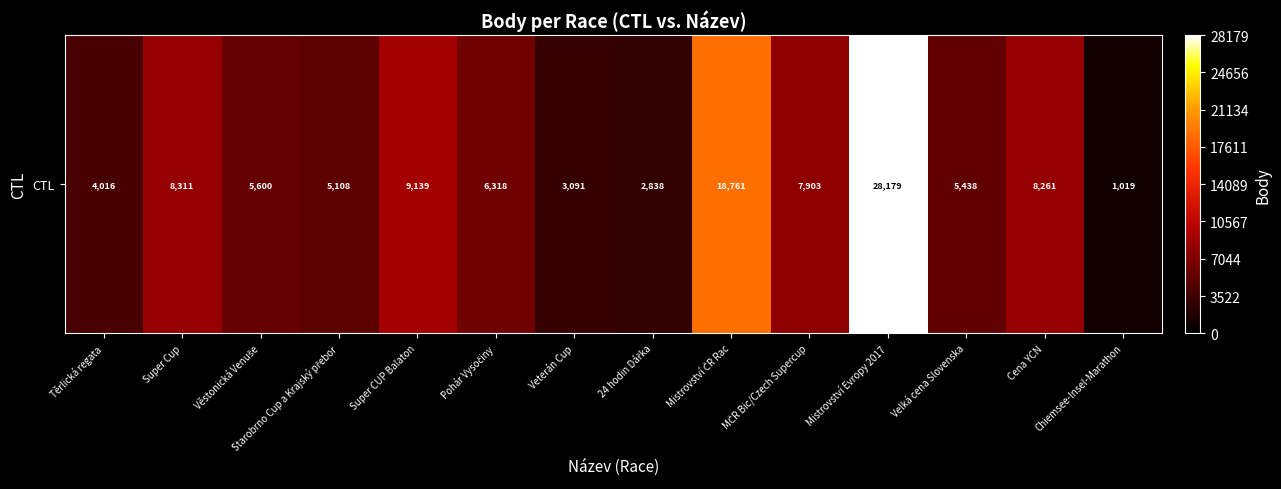

Reading right to left, extract all data points from this chart.

Chiemsee-Insel-Marathon=1019	Cena YCN=8261	Velká cena Slovenska=5438	Mistrovství Evropy 2017=28179	MČR Bic/Czech Supercup=7903	Mistrovství ČR Rac=18761	24 hodin Dářka=2838	Veterán Cup=3091	Pohár Vysočiny=6318	Super CUP Balaton=9139	Starobrno Cup a Krajský přebor=5108	Věstonická Venuše=5600	Super Cup=8311	Těrlická regata=4016